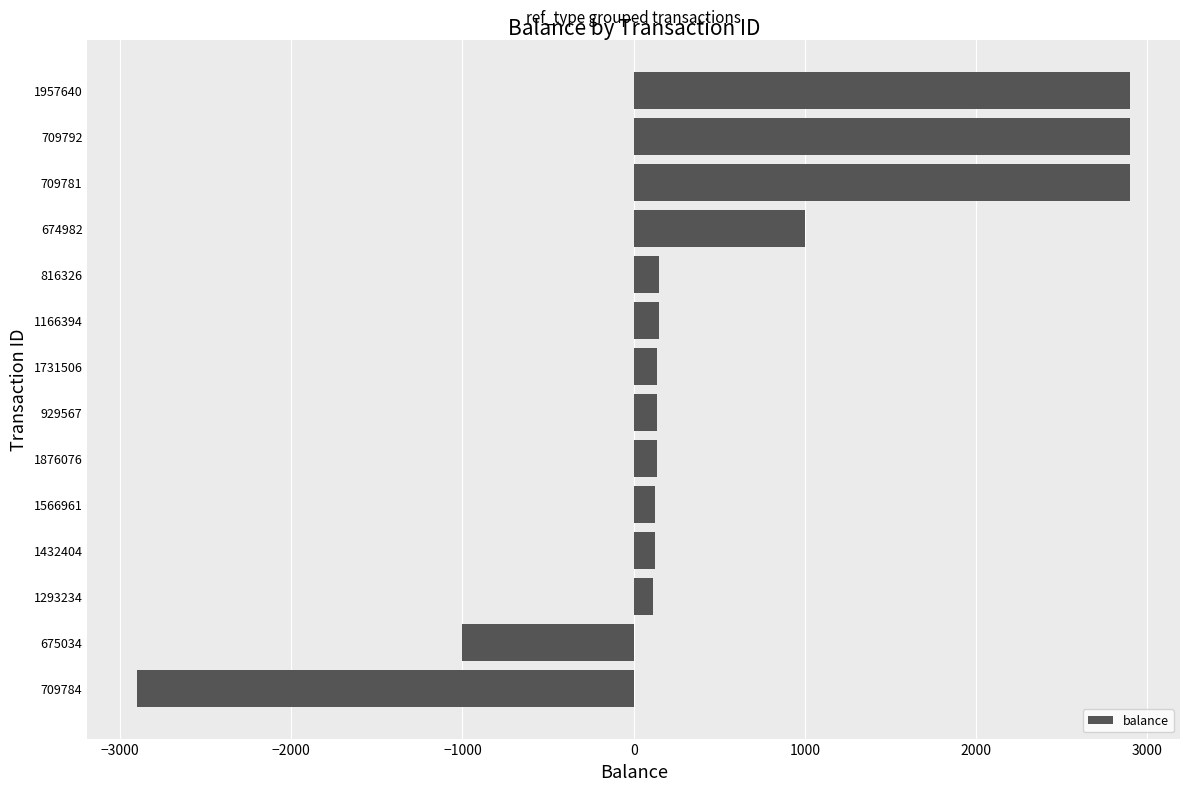

Which label corresponds to the smallest value in the chart?

709784